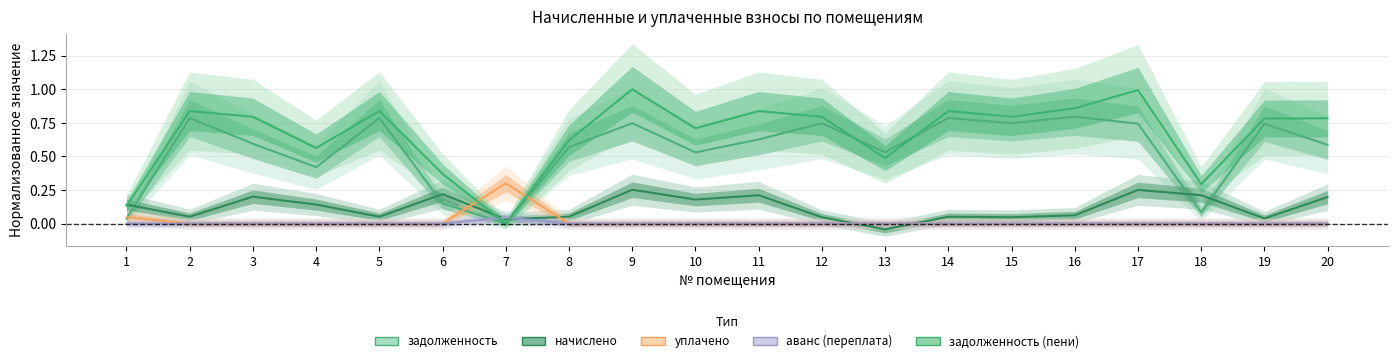

Does the chart have visible grid lines?

Yes